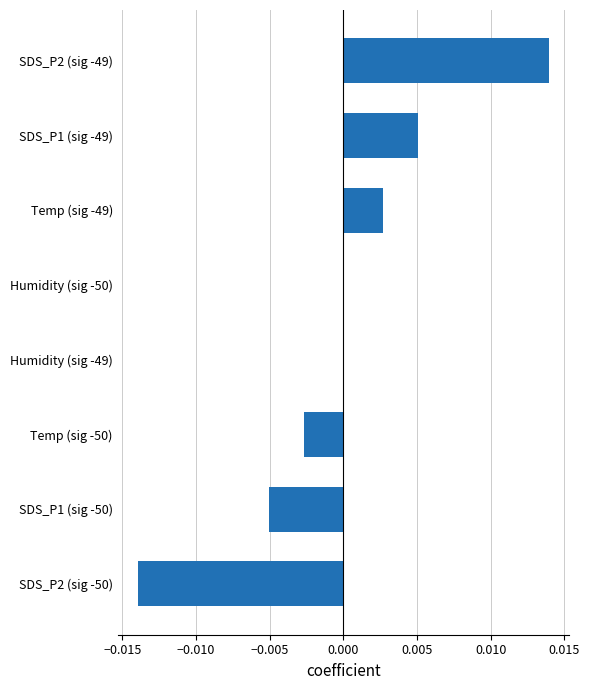

Between Temp (sig -49) and Temp (sig -50), which is larger?

Temp (sig -49)